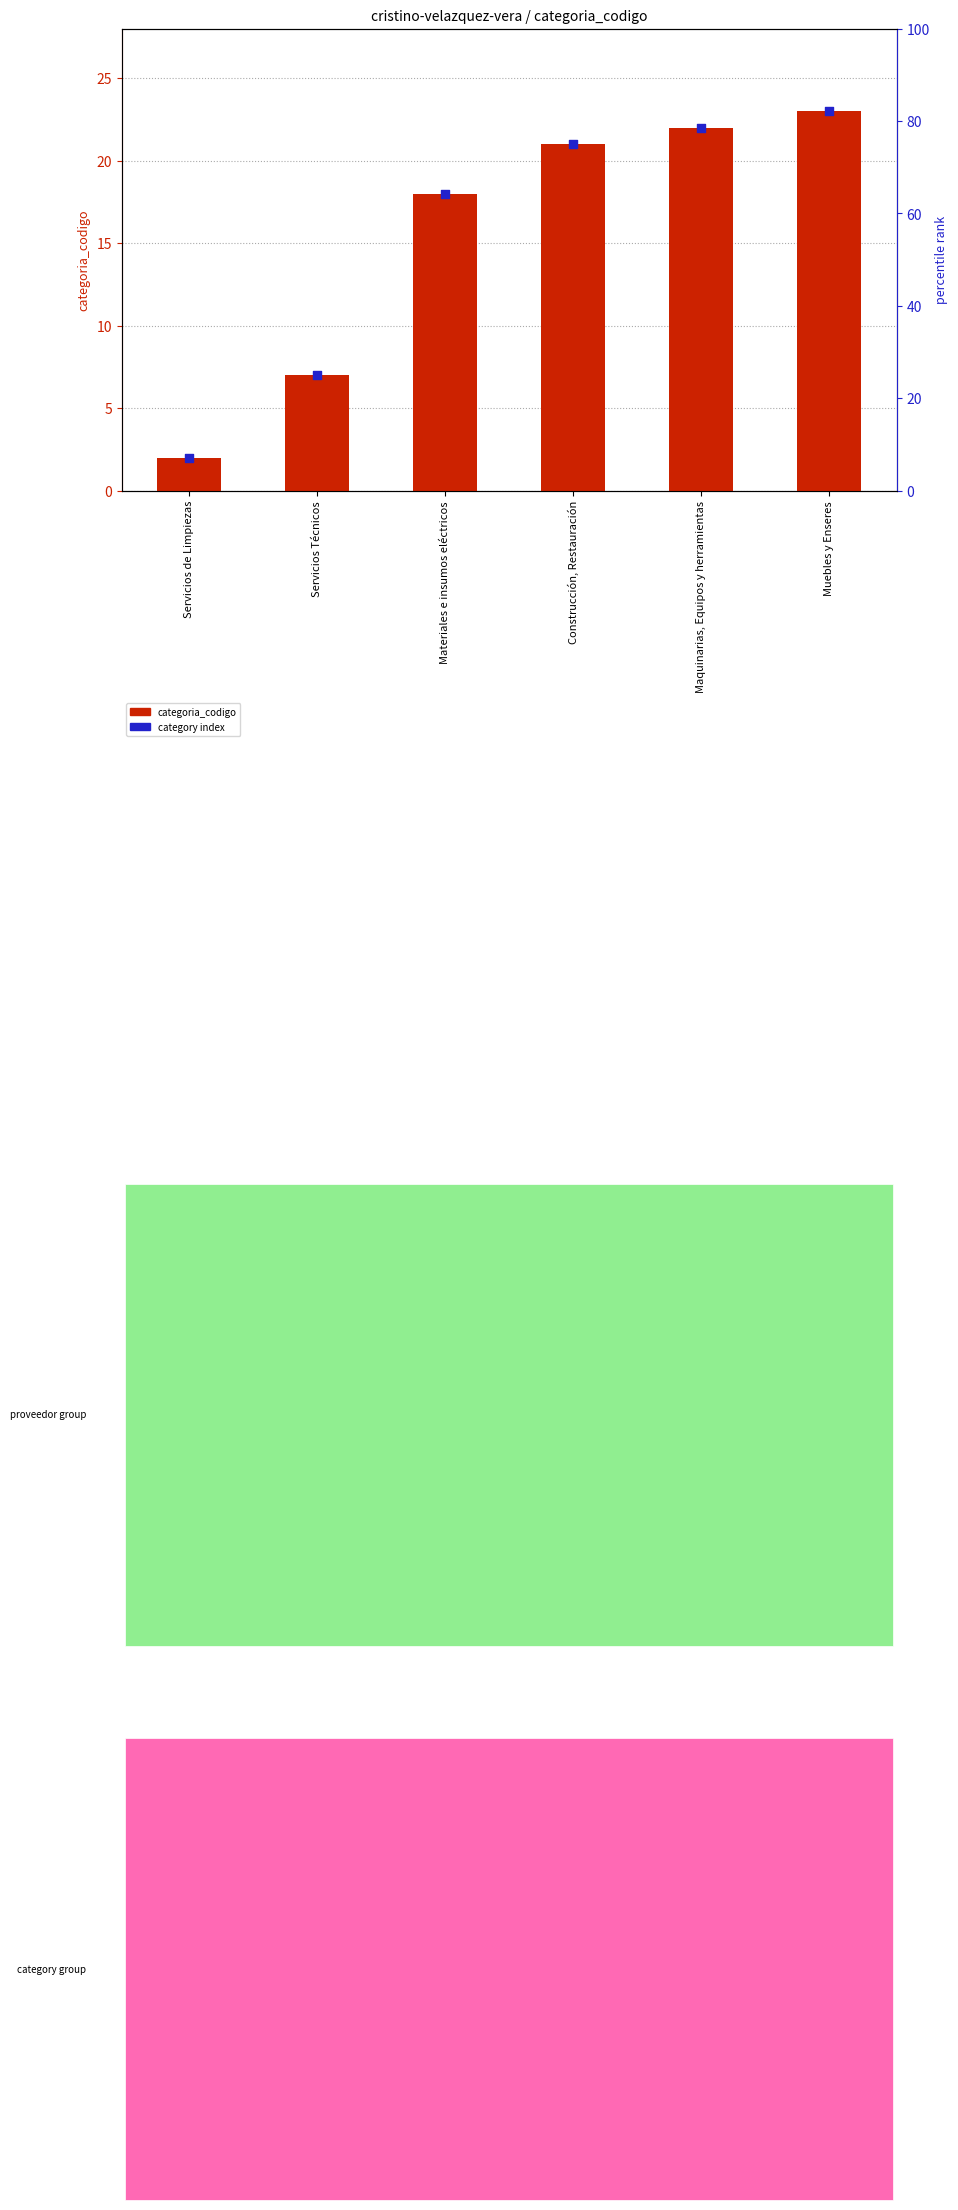

At how many categories does at least one series exceed 17?

4